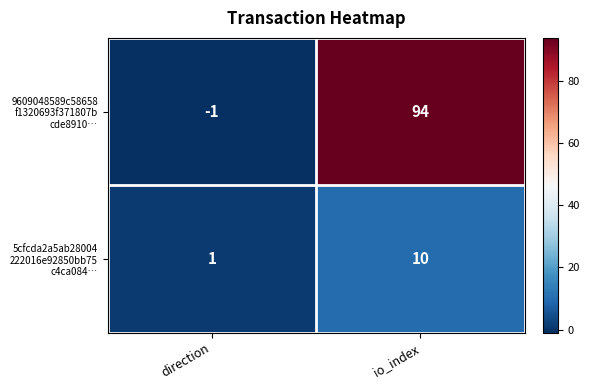

What is the spread (max minus min) of values at io_index?

84